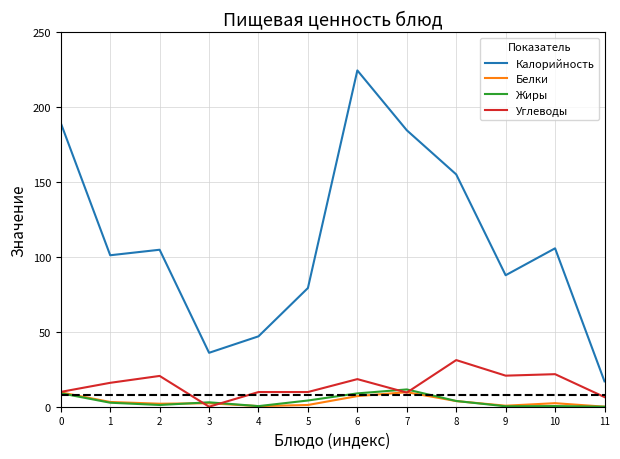

What is the sum of the Жиры values at 7 and 6?

20.4